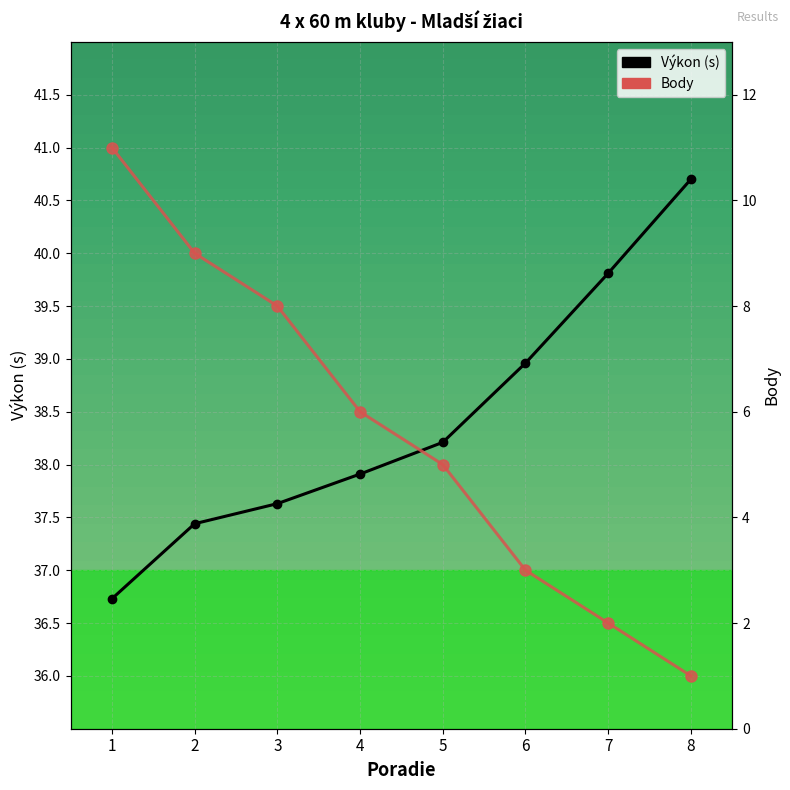

Count the number of data series in this chart.

2